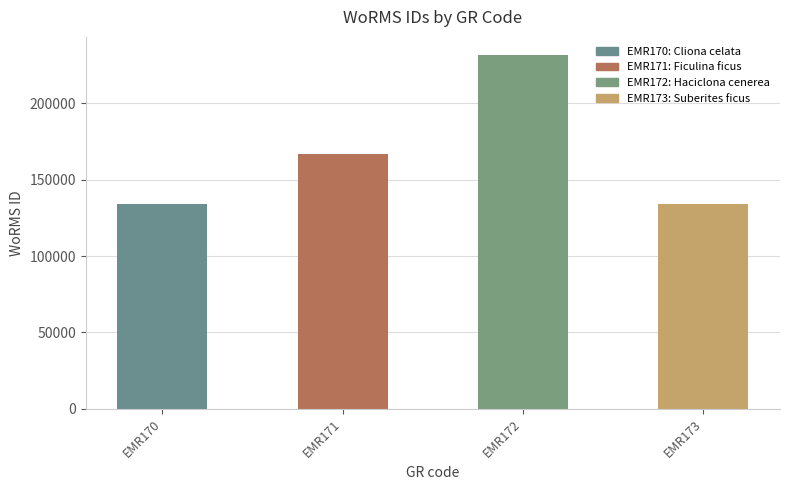

What is the value of the 1st bar from the left?

134121